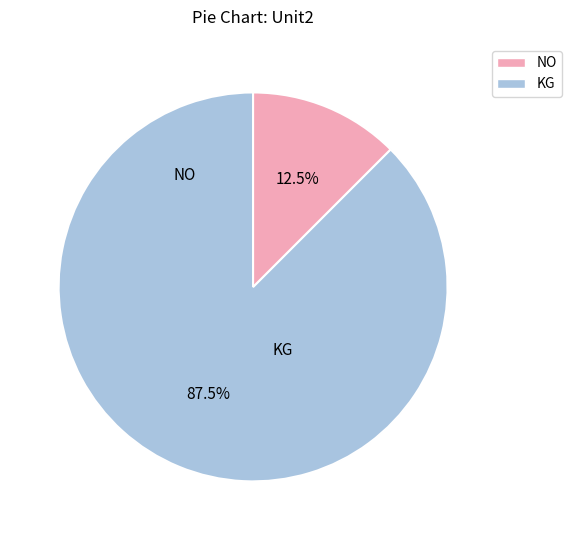

Does KG represent more than half of the total?

Yes